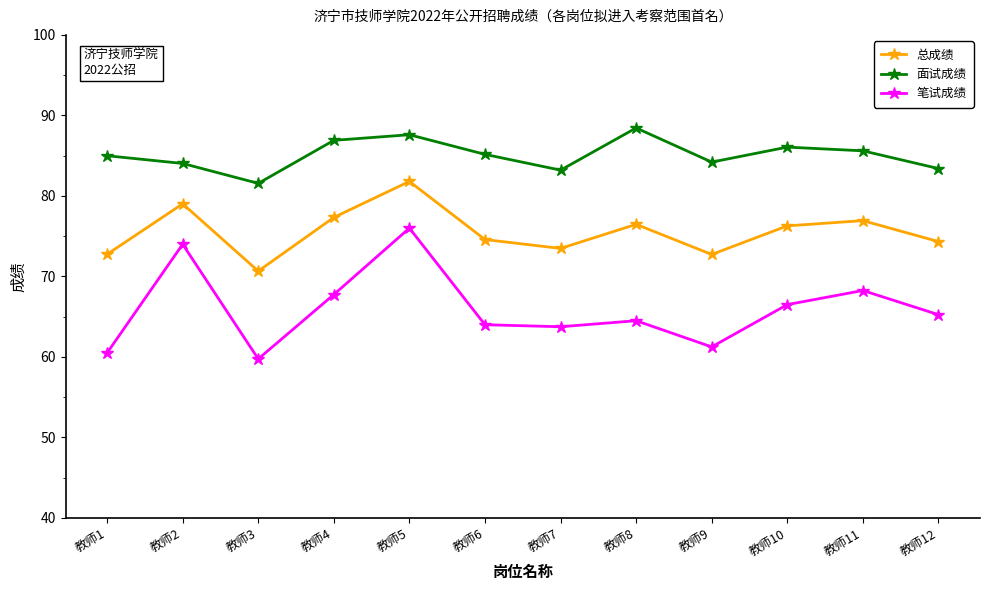

In 面试成绩, how many points are higher than both neighbors (excluding endpoints)?

3